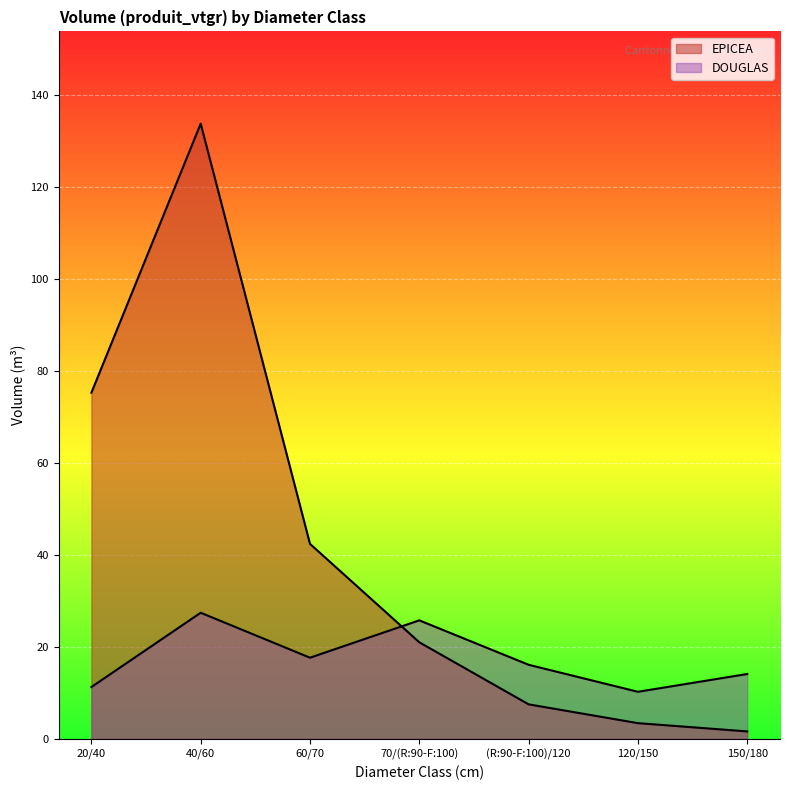

Where is the first local minimum for DOUGLAS?

60/70